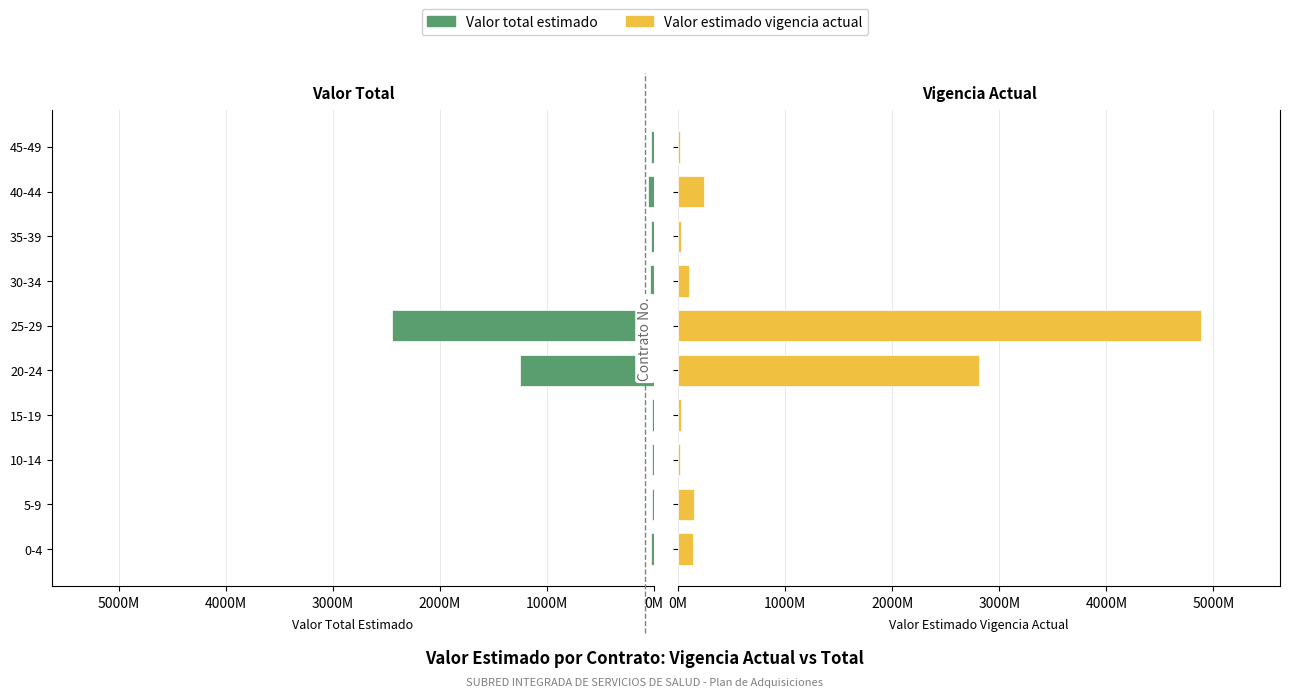

What position from the right is 45-49?

1